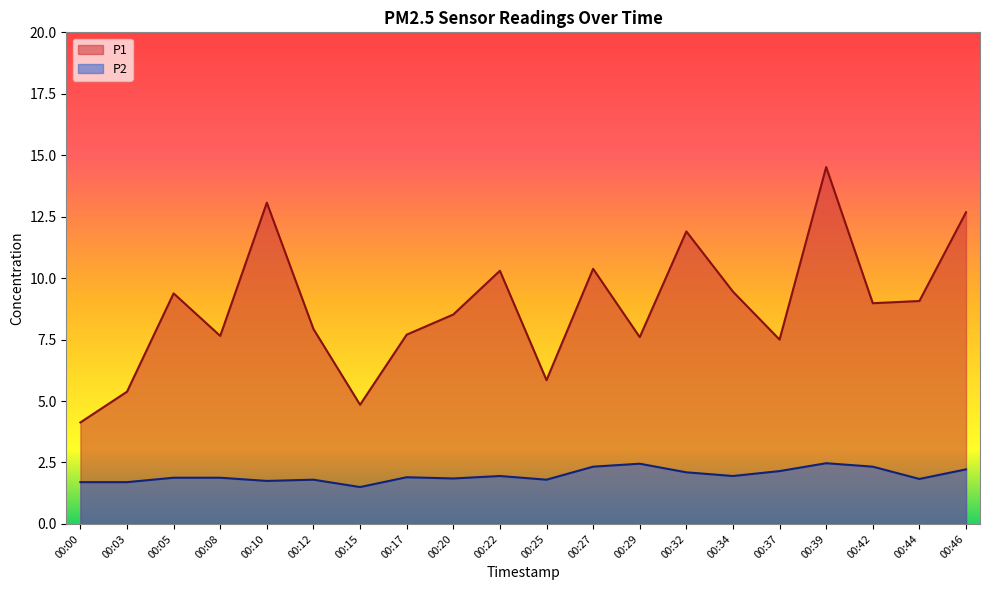

At which label is P1 closest to 9?

00:42